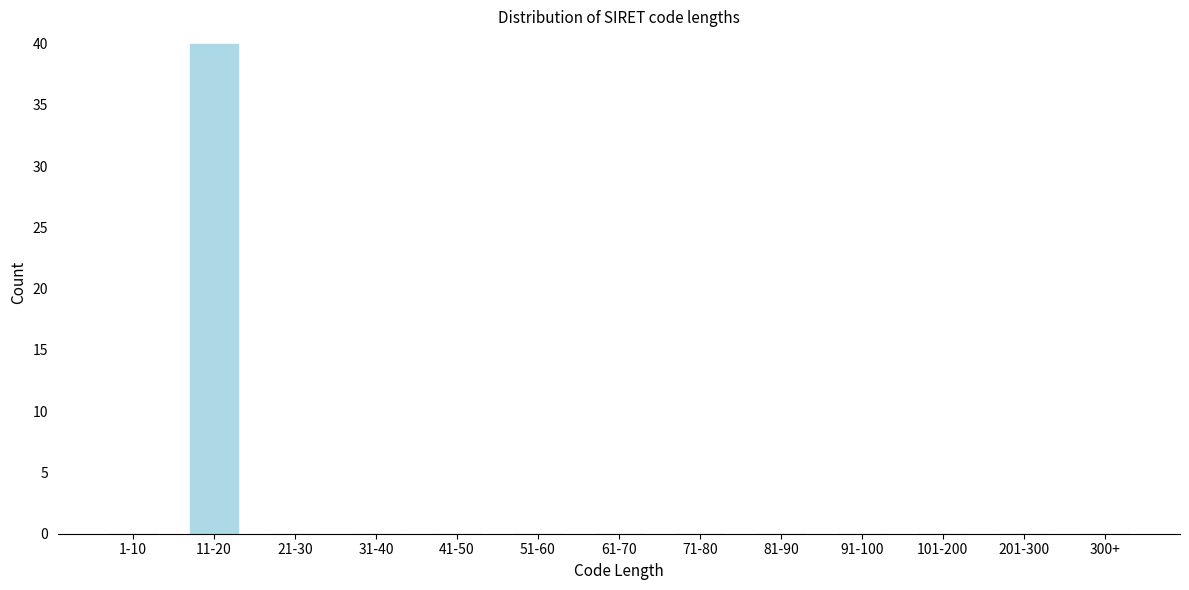

Reading left to right, what are all the values shown in this chart?

1-10=0	11-20=40	21-30=0	31-40=0	41-50=0	51-60=0	61-70=0	71-80=0	81-90=0	91-100=0	101-200=0	201-300=0	300+=0